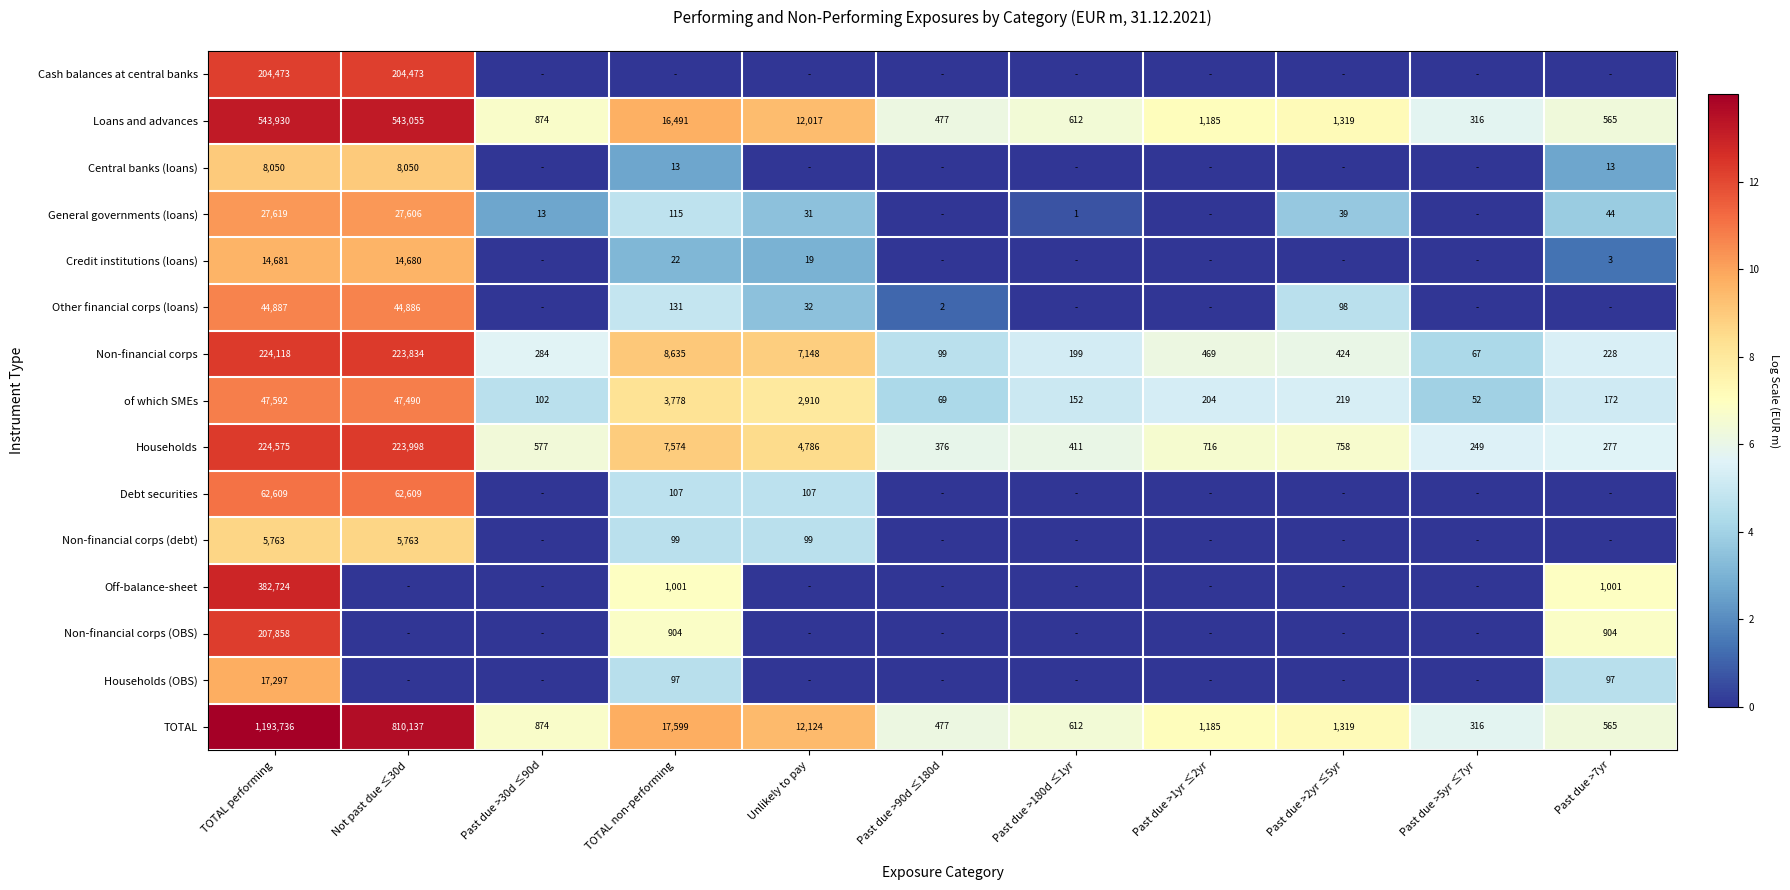

The value of Loans and advances at Unlikely to pay is 16005. True or false?

False